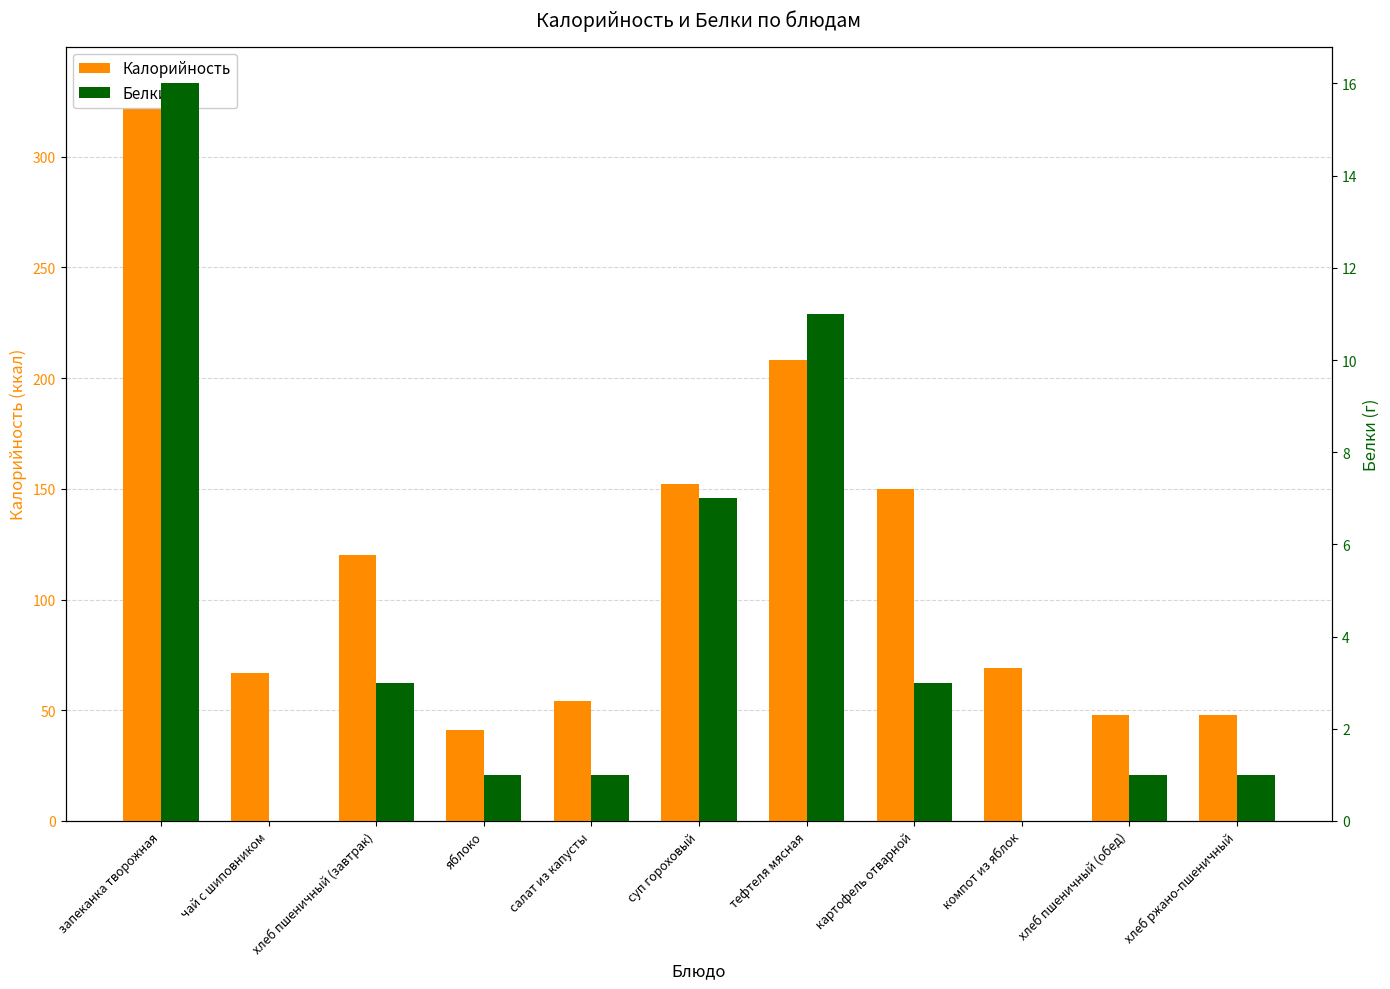

What is the difference between the maximum and minimum values in the Белки series?

16